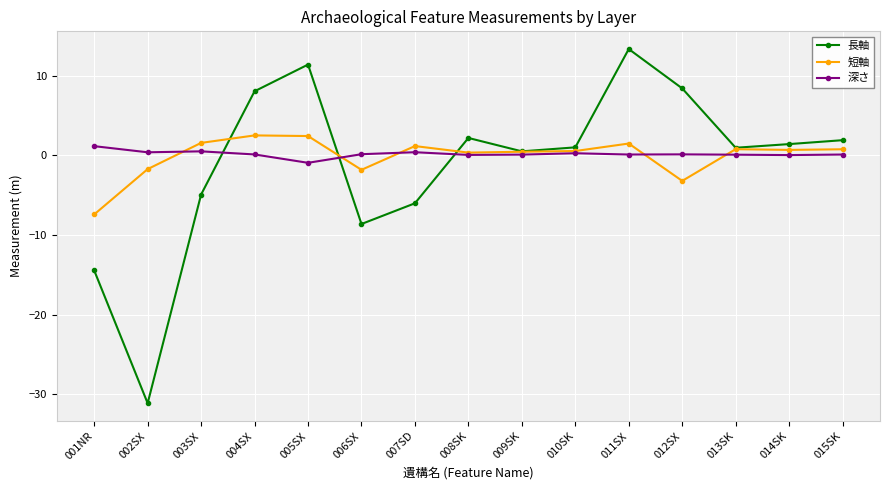

What is the label of the 4th point from the right?

012SX